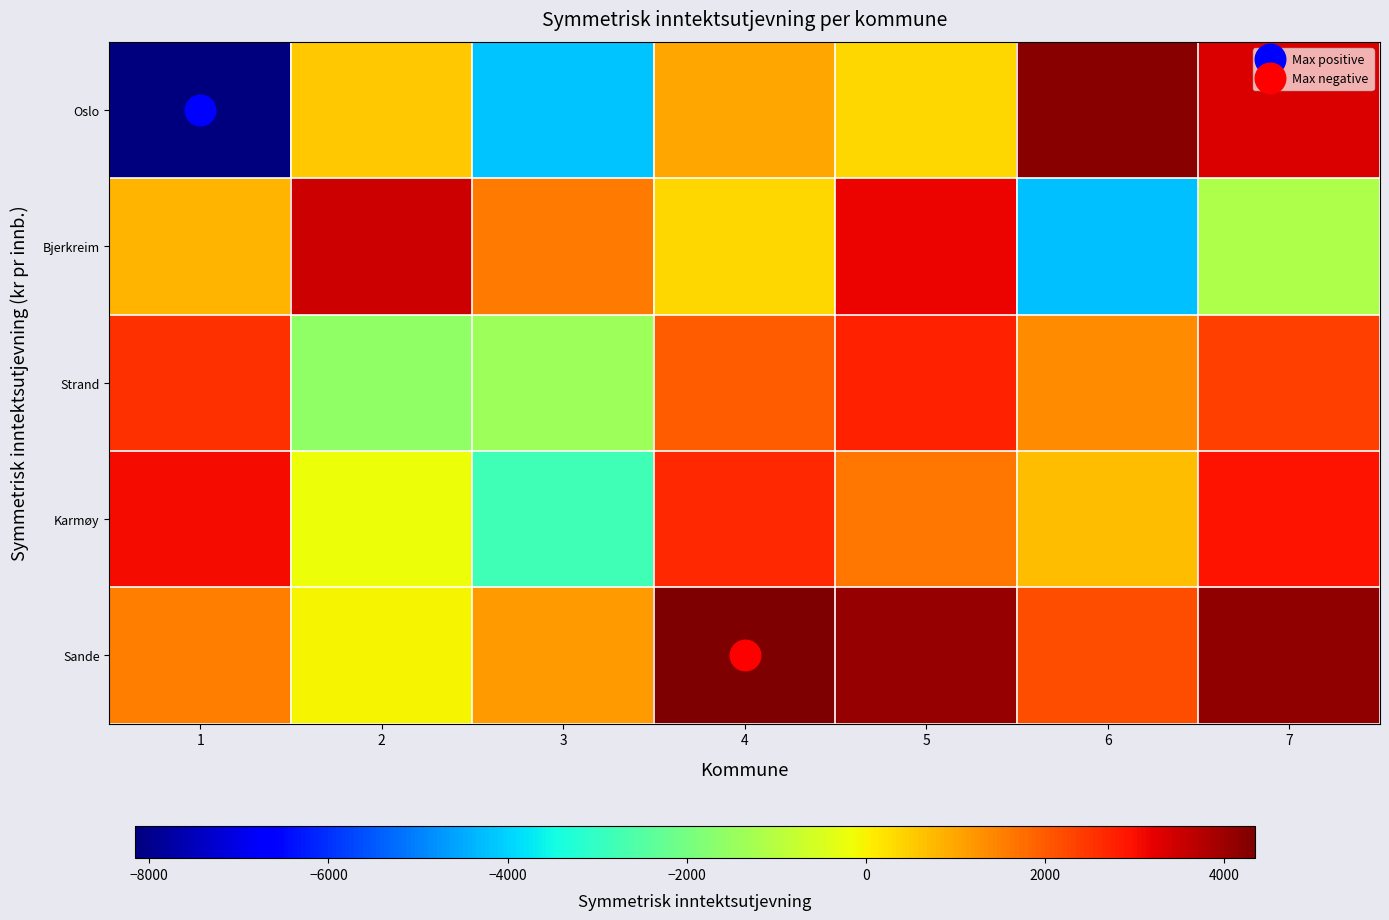

At which category is the sum across all series the highest?

5